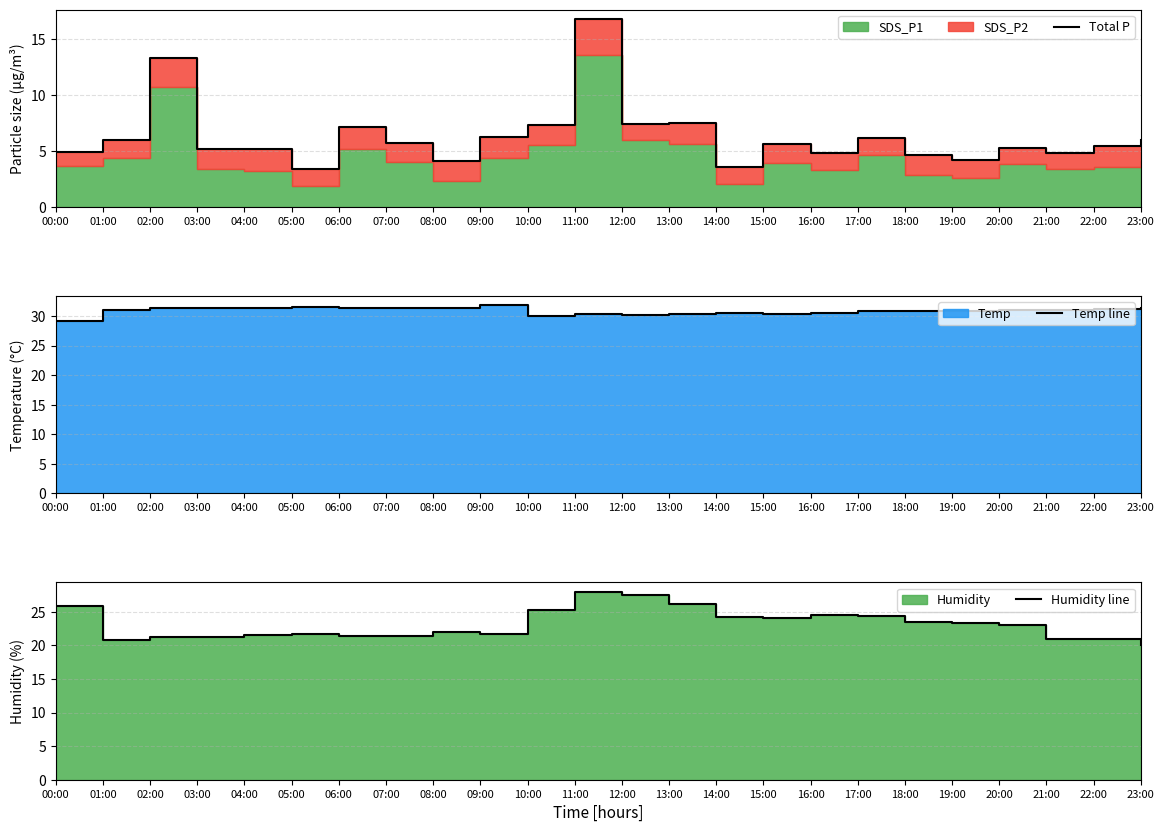

What is the maximum value shown in the chart?

31.8